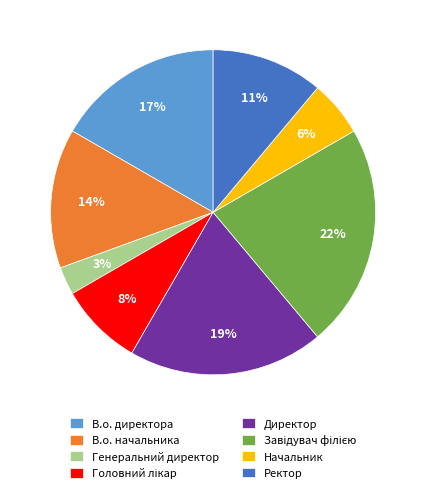

Which category has the smallest portion of the pie?

Генеральний директор